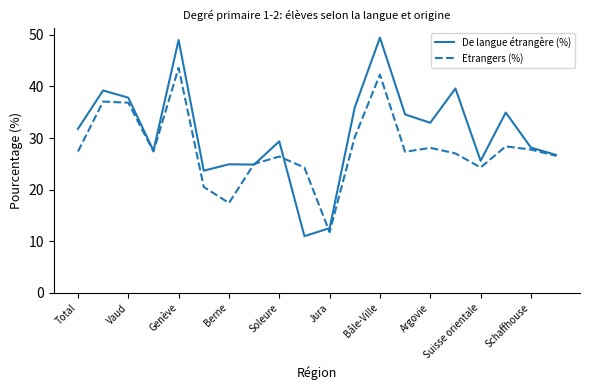

How many lines are shown in the chart?

2